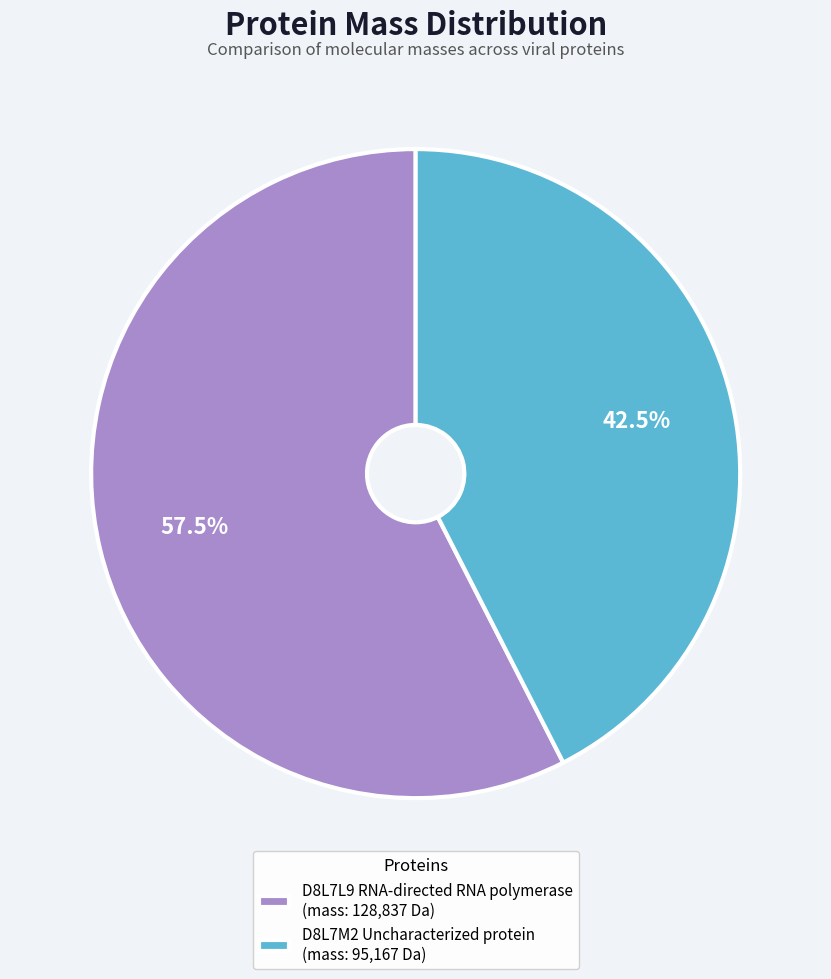

Which has a higher value, D8L7M2 Uncharacterized protein or D8L7L9 RNA-directed RNA polymerase?

D8L7L9 RNA-directed RNA polymerase